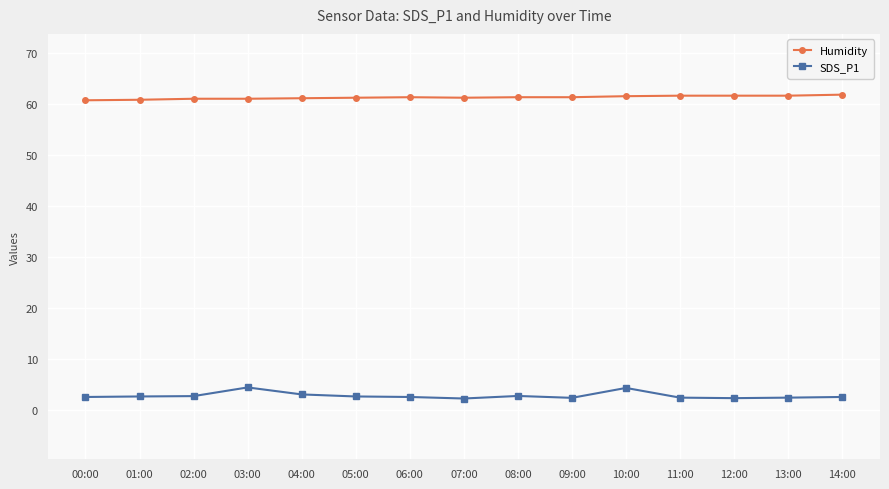

List the series in order of their peak value, highest first.

Humidity, SDS_P1